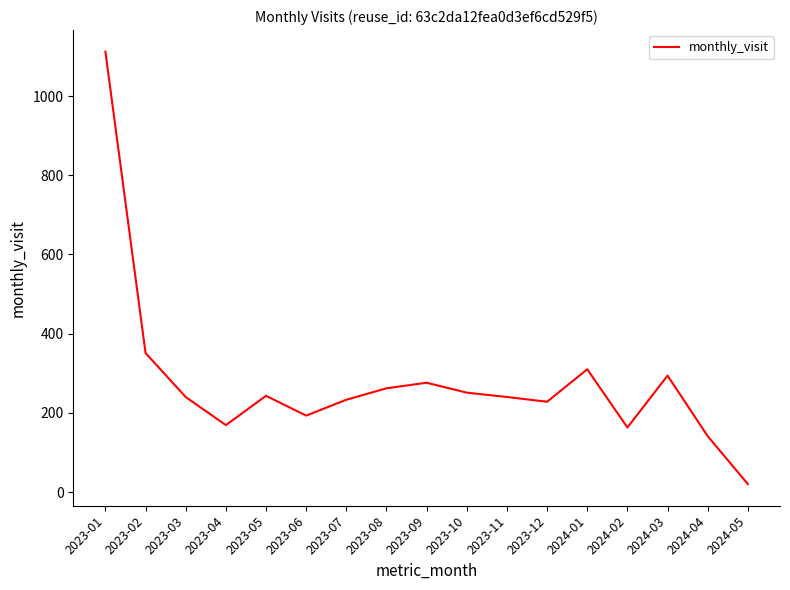

At which label is the value closest to 566?

2023-02